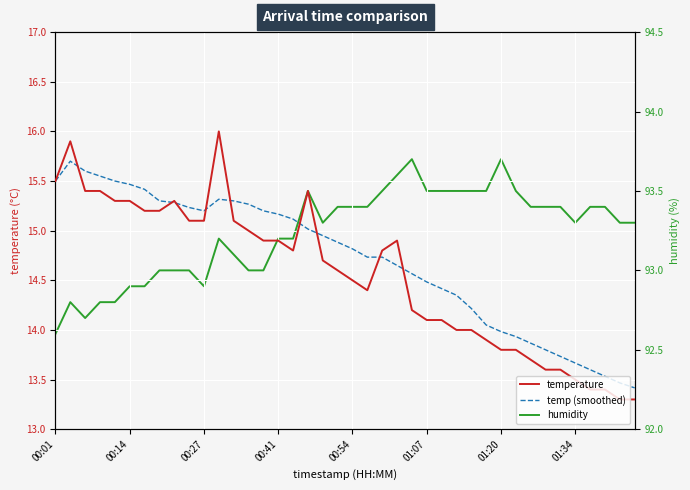

How many times do temp (smoothed) and temperature cross each other?

9